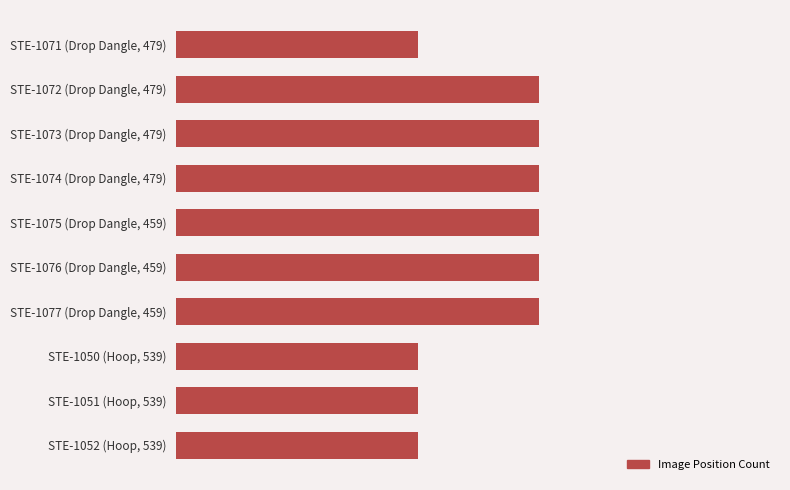

Are the bars horizontal?

Yes